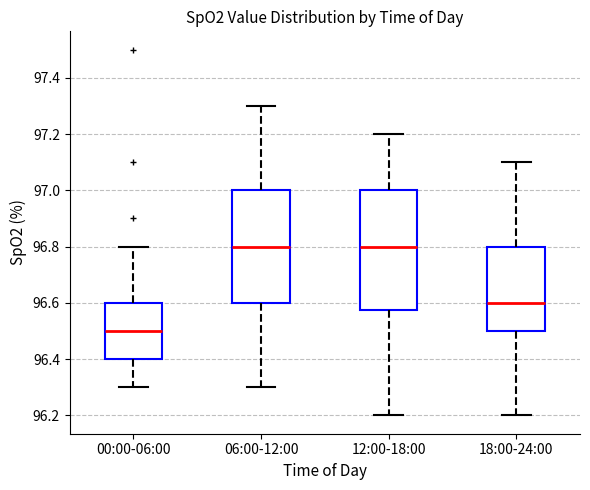

Which box is the tallest, from its lower edge to its upper edge?

12:00-18:00